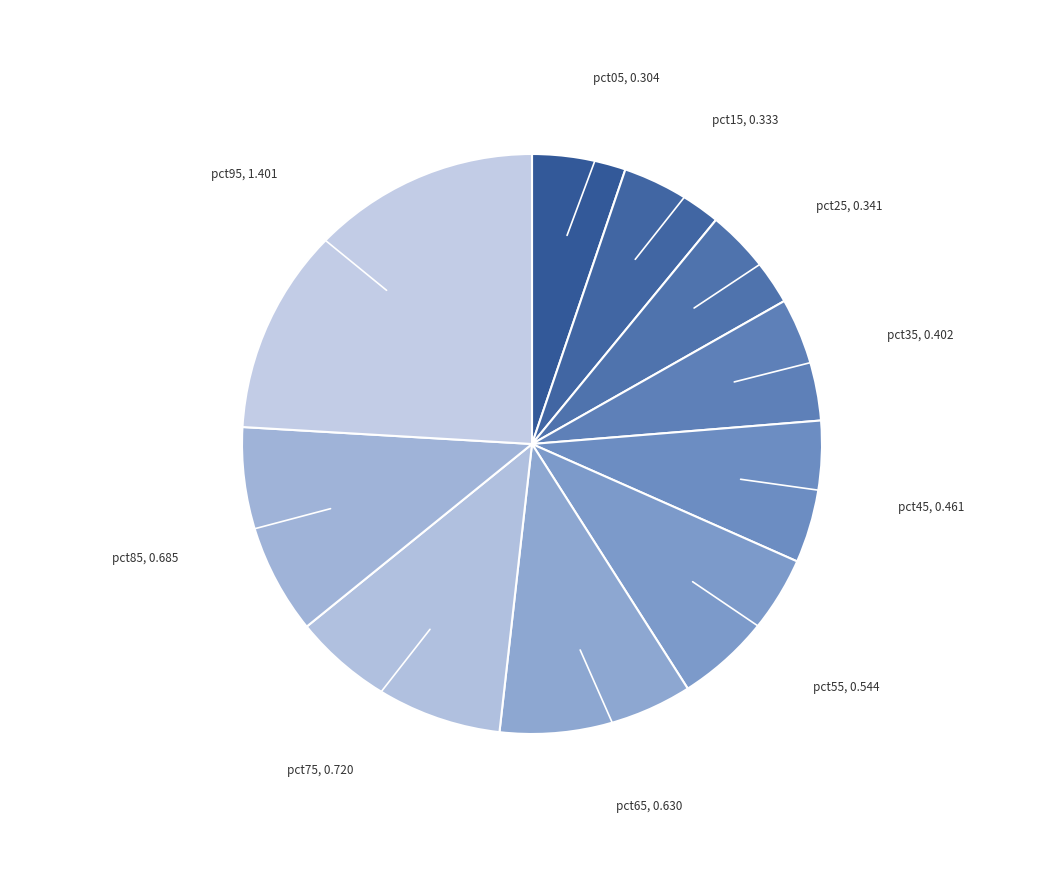

Which slice is the largest?

pct95